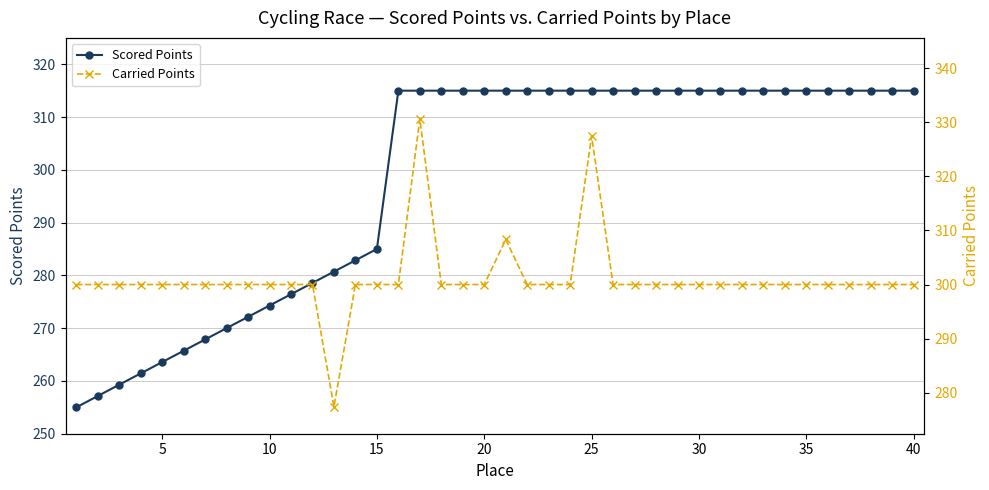

Reading left to right, list all the values displayed in this chart.

Scored Points: 255.0	257.1	259.3	261.4	263.6	265.7	267.9	270.0	272.1	274.3	276.4	278.6	280.7	282.9	285.0	315.0	315.0	315.0	315.0	315.0	315.0	315.0	315.0	315.0	315.0	315.0	315.0	315.0	315.0	315.0	315.0	315.0	315.0	315.0	315.0	315.0	315.0	315.0	315.0	315.0
Carried Points: 300.0	300.0	300.0	300.0	300.0	300.0	300.0	300.0	300.0	300.0	300.0	300.0	277.4	300.0	300.0	300.0	330.6	300.0	300.0	300.0	308.3	300.0	300.0	300.0	327.4	300.0	300.0	300.0	300.0	300.0	300.0	300.0	300.0	300.0	300.0	300.0	300.0	300.0	300.0	300.0